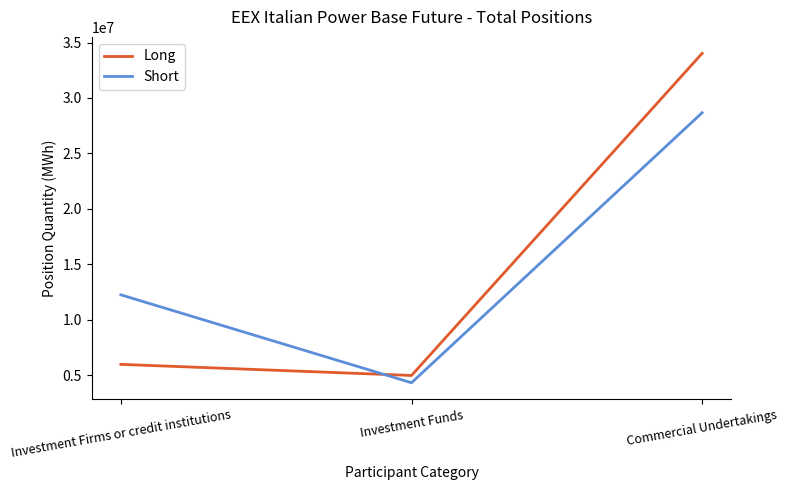

Count the number of categories in the chart.

3